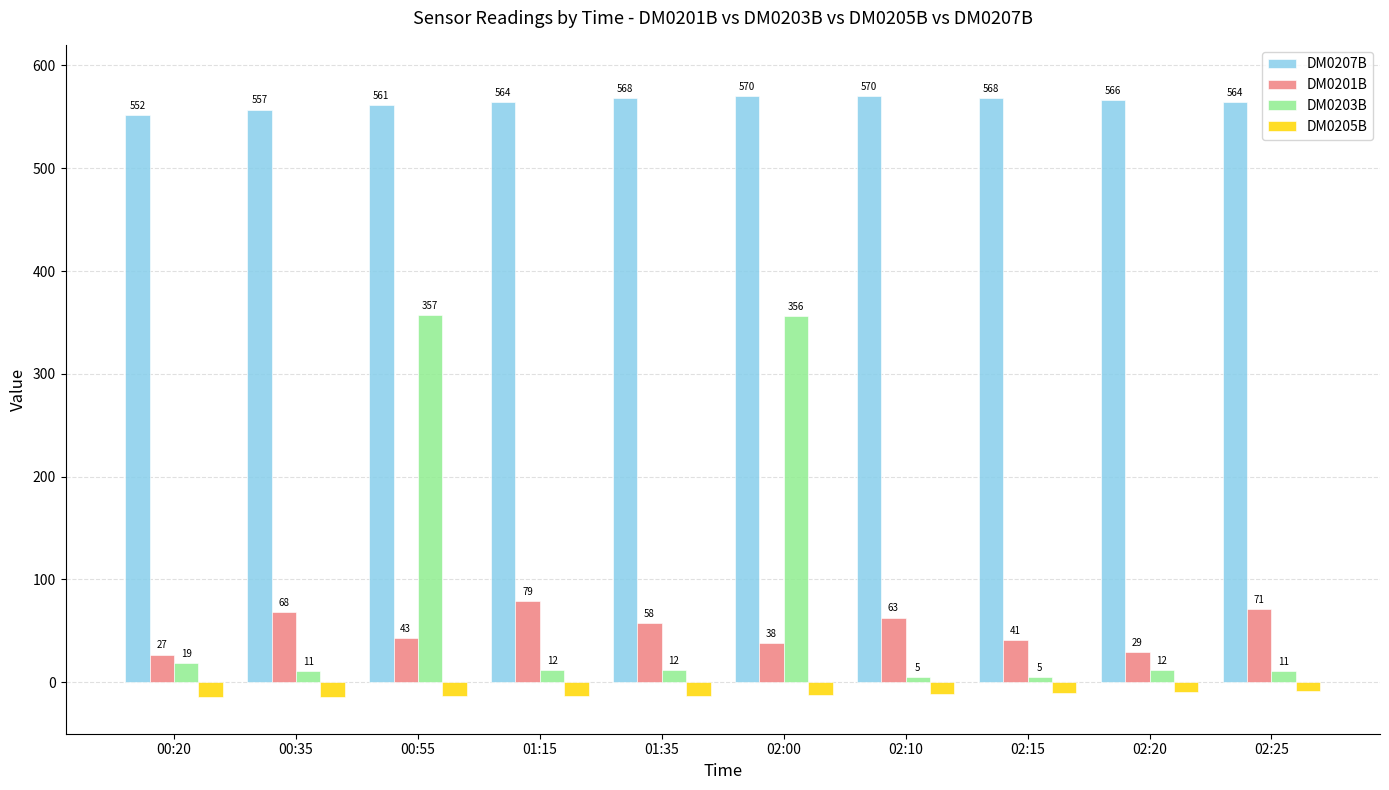

What is the difference between the maximum and second lowest values in the DM0201B series?

50